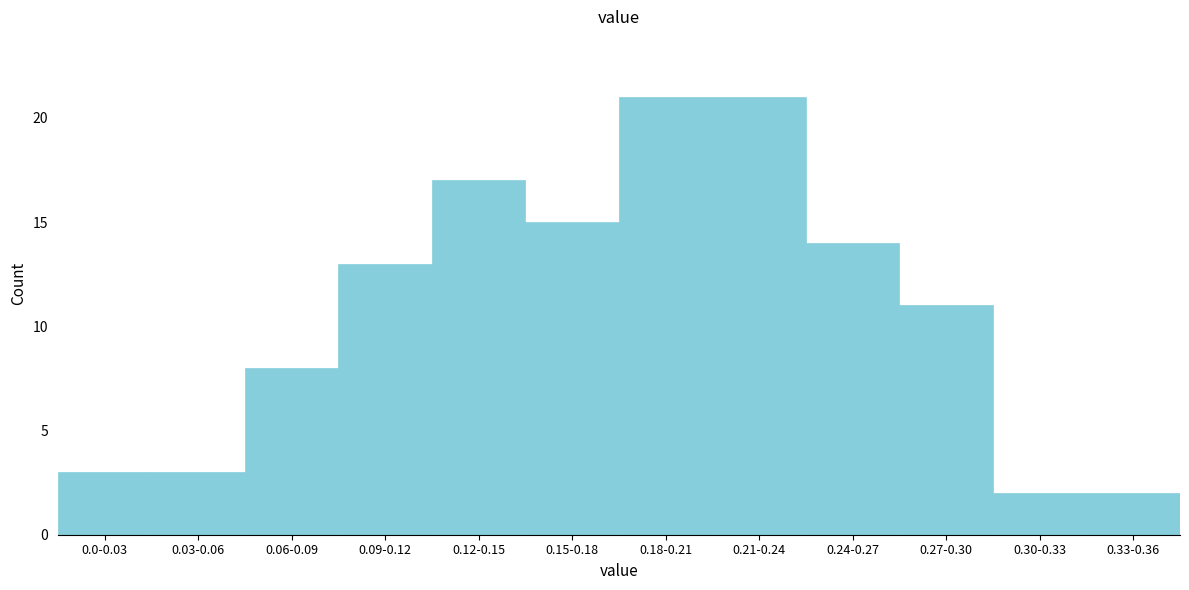

Reading left to right, list all the values displayed in this chart.

0.0-0.03=3	0.03-0.06=3	0.06-0.09=8	0.09-0.12=13	0.12-0.15=17	0.15-0.18=15	0.18-0.21=21	0.21-0.24=21	0.24-0.27=14	0.27-0.30=11	0.30-0.33=2	0.33-0.36=2